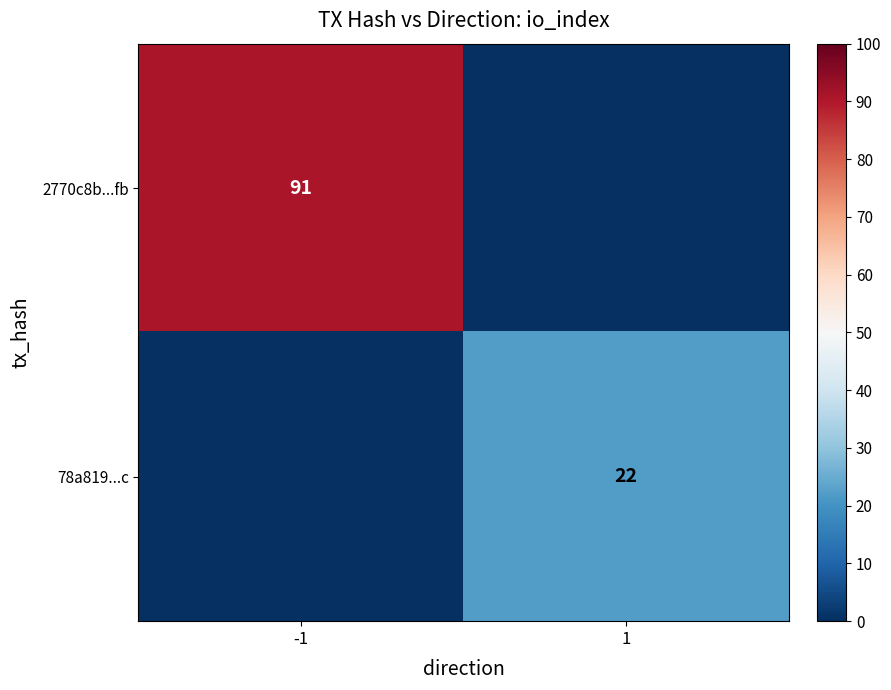

True or false: 78a819...c has a value of 22 at 1.

True